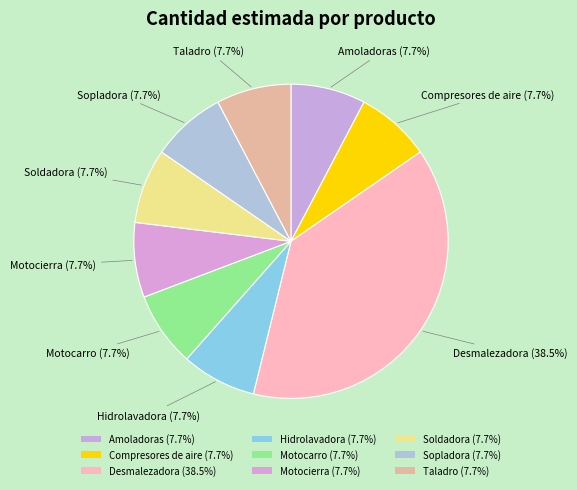

What is the largest slice in the pie chart?

Desmalezadora